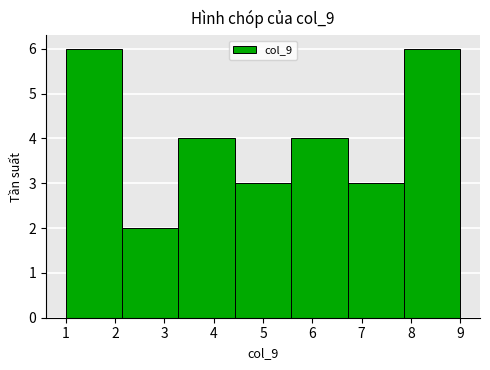

Reading left to right, transcribe this chart: for each bar, give the range it covers on the x-axis and its height. Neither the bar edges nor the heights are printed on the chart, so give them approximately, as read against the axes.

1.0 to 2.1: 6
2.1 to 3.3: 2
3.3 to 4.4: 4
4.4 to 5.6: 3
5.6 to 6.7: 4
6.7 to 7.9: 3
7.9 to 9.0: 6